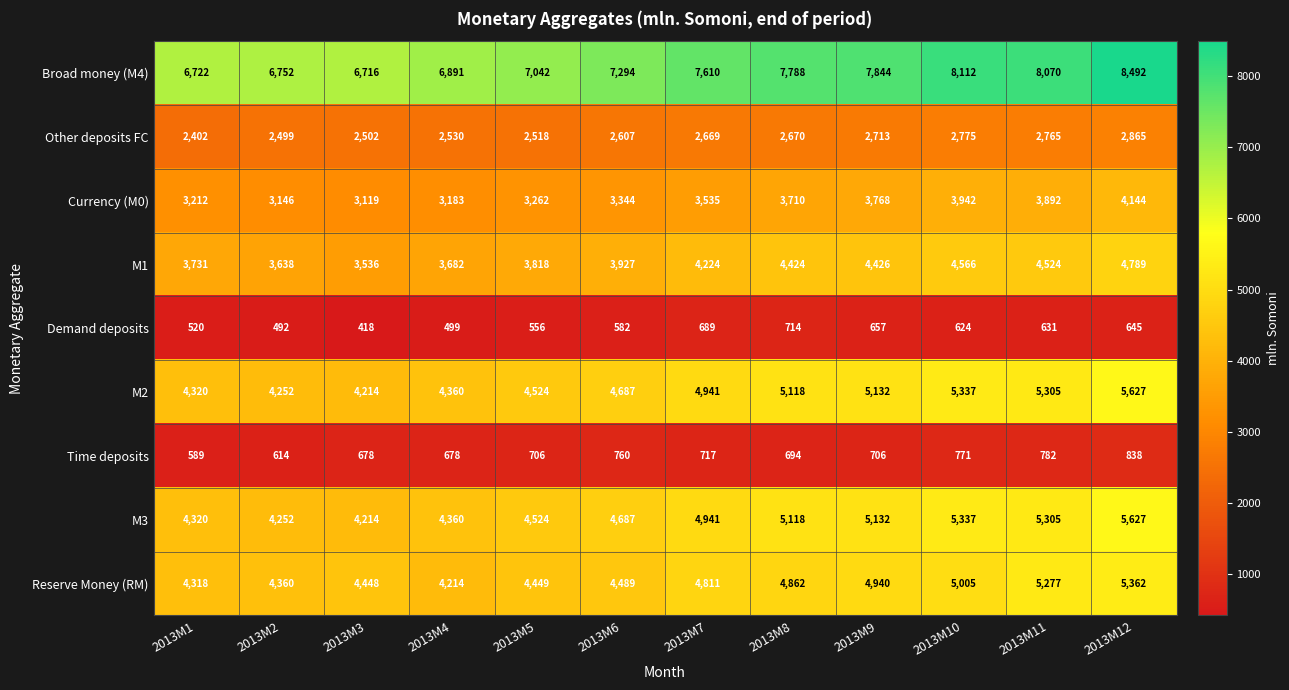

The value of Currency (M0) at 2013M1 is 3212. True or false?

True